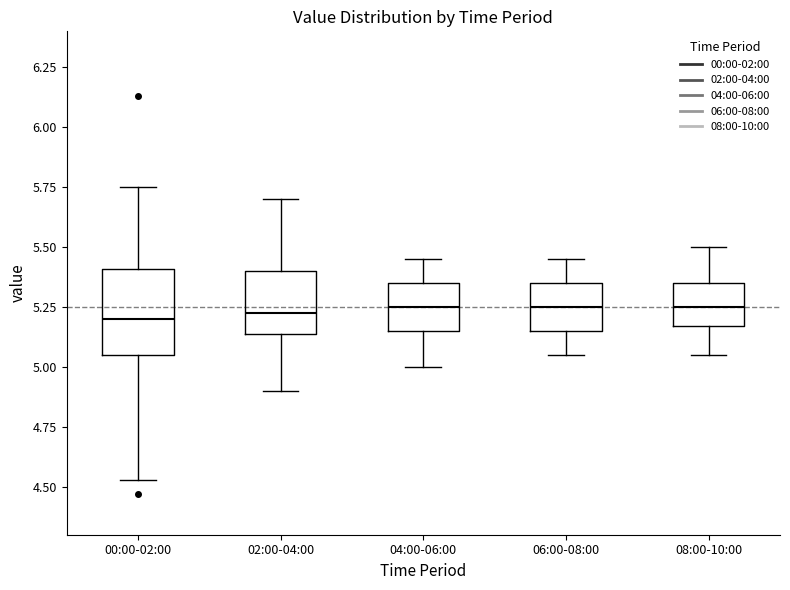

Reading left to right, read every box against the y-axis: the position of its median line, the range the box covers, and the ends of its whiskers. The values are not printed on the chart, so give them approximately, as read against the axis.

00:00-02:00: median 5.20, box 5.05 to 5.40, whiskers 4.55 to 5.75
02:00-04:00: median 5.25, box 5.15 to 5.40, whiskers 4.90 to 5.70
04:00-06:00: median 5.25, box 5.15 to 5.35, whiskers 5.00 to 5.45
06:00-08:00: median 5.25, box 5.15 to 5.35, whiskers 5.05 to 5.45
08:00-10:00: median 5.25, box 5.15 to 5.35, whiskers 5.05 to 5.50